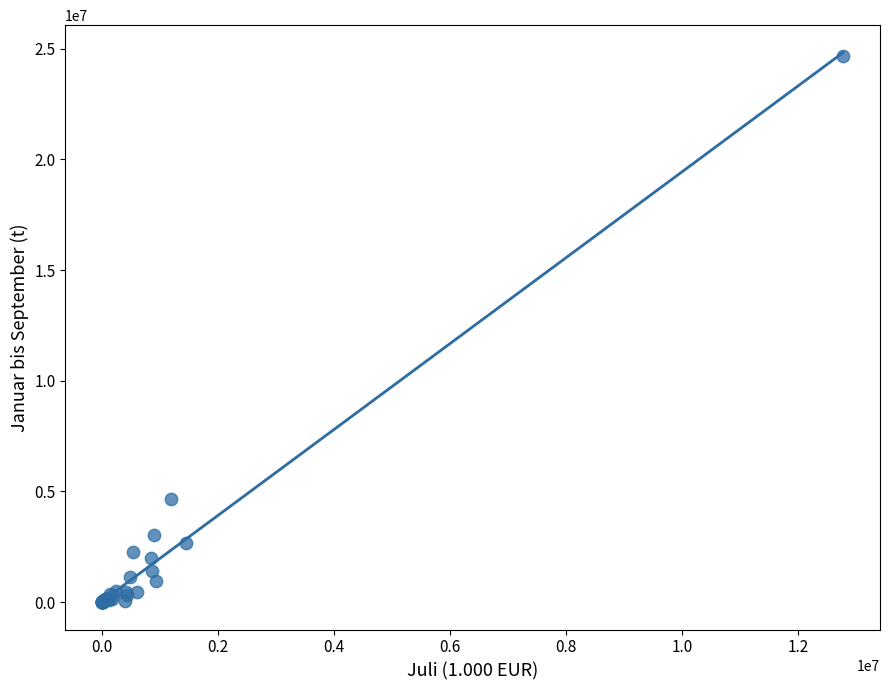

What Y value in the scatter plot is closest to 12326413?

4665779.4